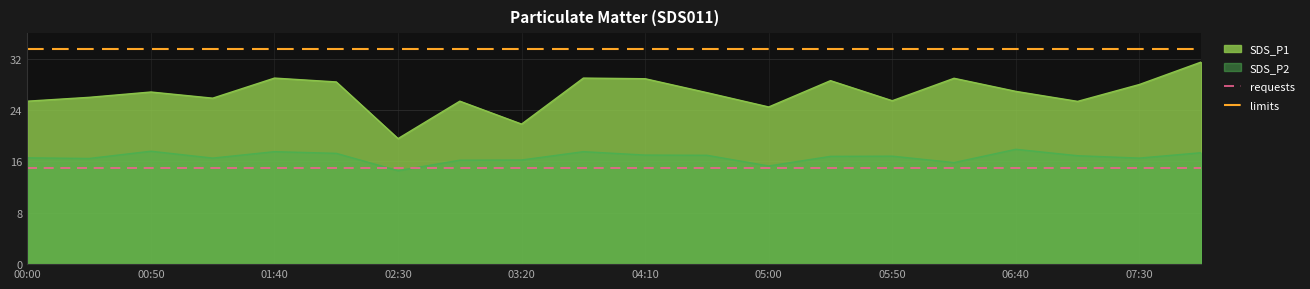

Which series has the largest total across all categories?

limits